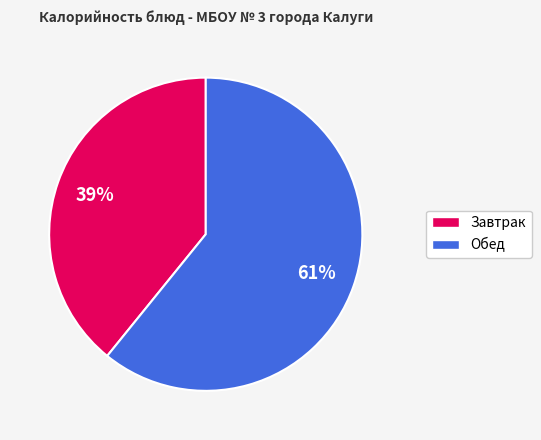

To the nearest percent, what is the difference between the largest and smallest slice percentages?

22%